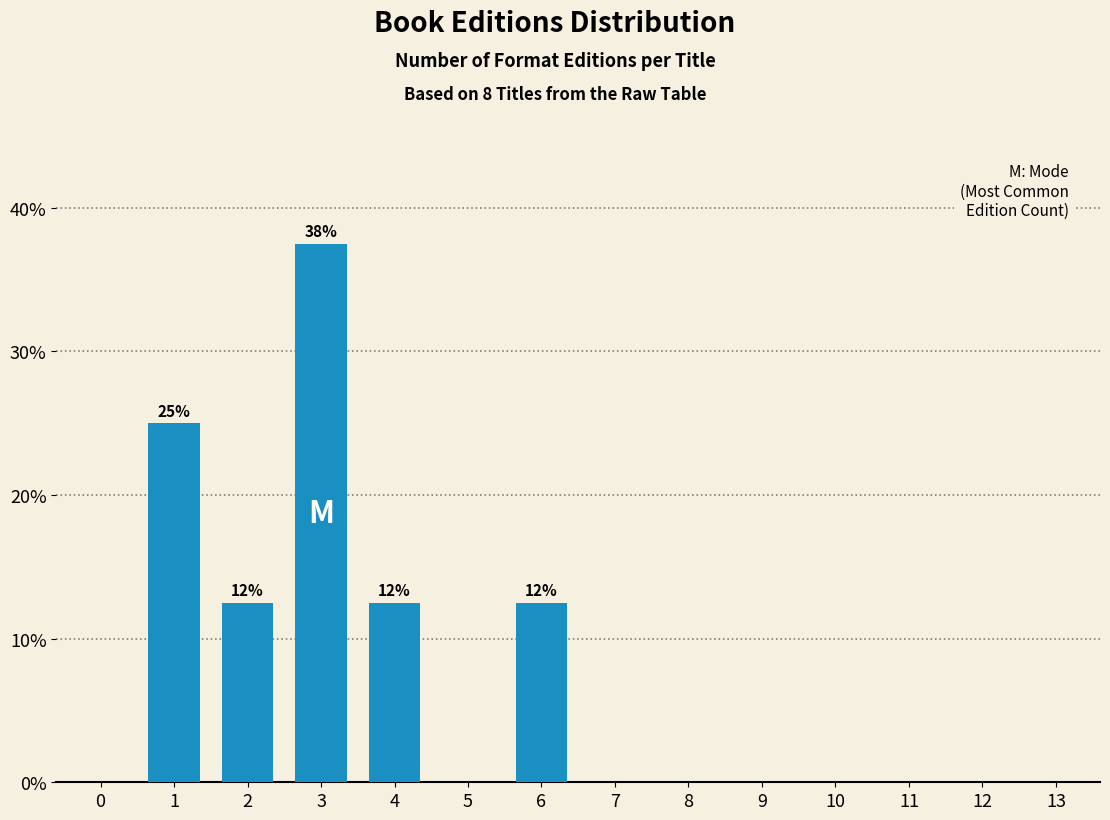

Reading left to right, what are all the values shown in this chart?

0=0.0	1=25.0	2=12.5	3=37.5	4=12.5	5=0.0	6=12.5	7=0.0	8=0.0	9=0.0	10=0.0	11=0.0	12=0.0	13=0.0